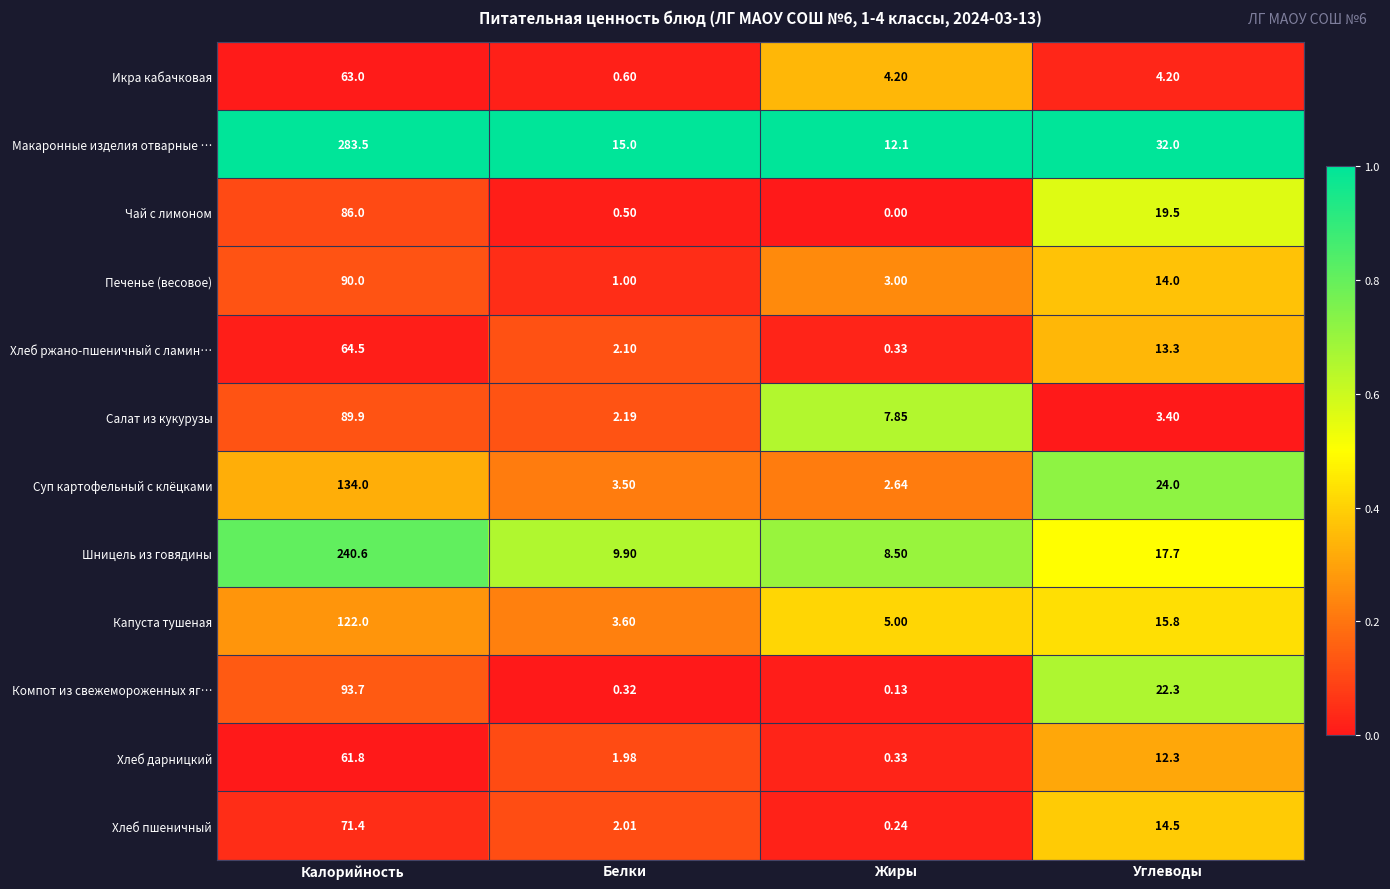

Which series has the widest spread of values?

Макаронные изделия отварные …